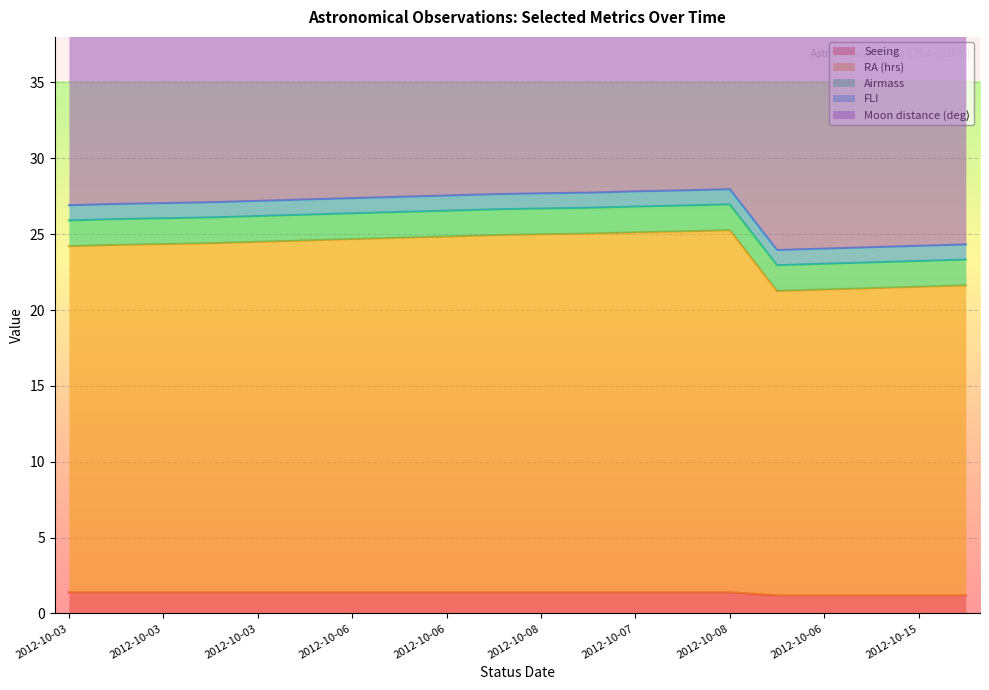

True or false: RA (hrs) and Seeing intersect in this chart.

False